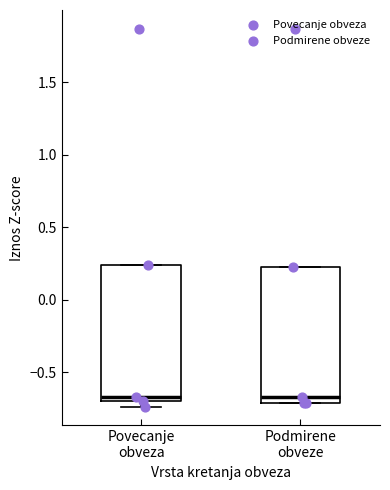

Where is the upper edge of the box for Povecanje obveza on the y-axis? The values are not printed on the chart, so give them approximately, as read against the axis.

0.25